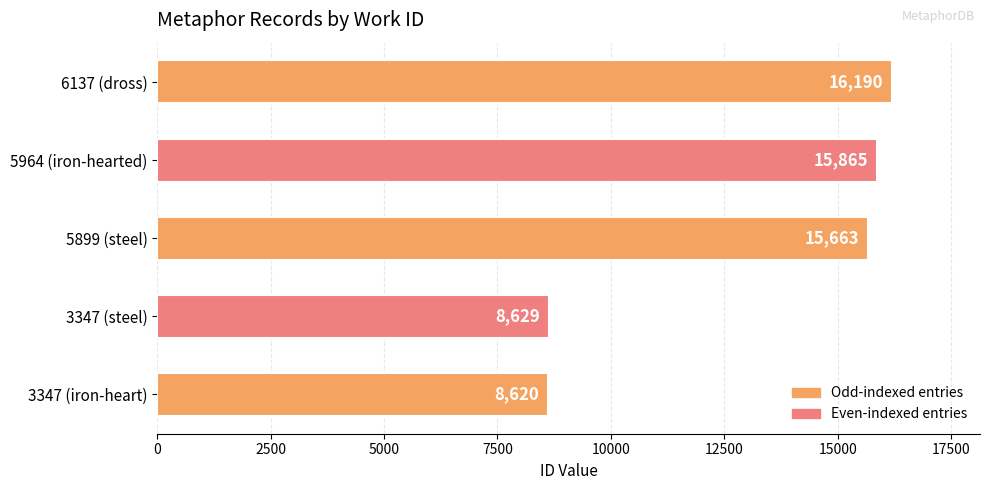

Rank the categories by value from highest to lowest.

6137 (dross), 5964 (iron-hearted), 5899 (steel), 3347 (steel), 3347 (iron-heart)